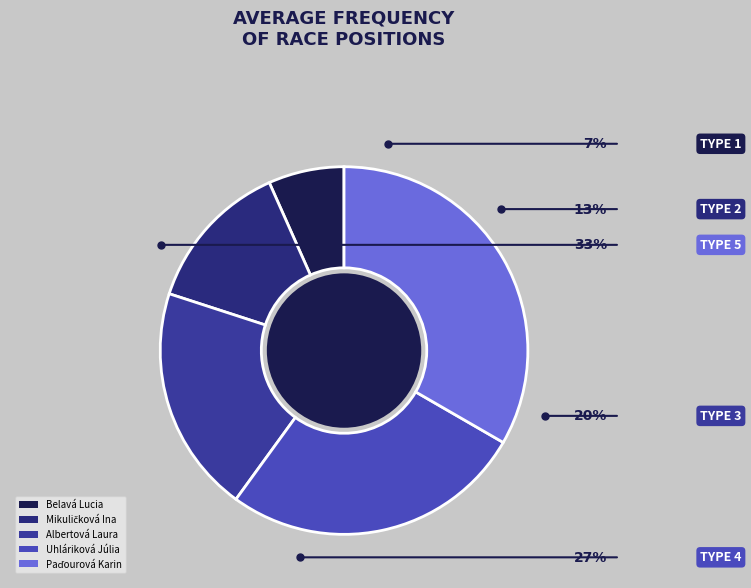

The Albertová Laura slice represents 20% of the pie. True or false?

True